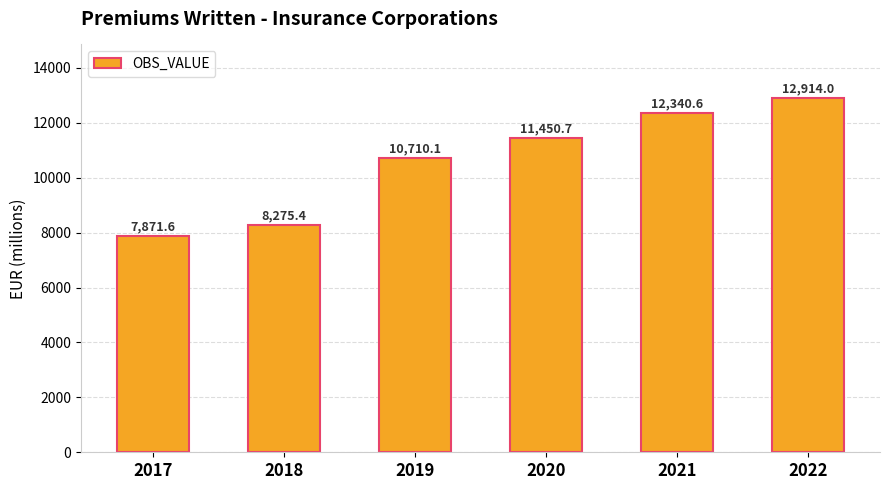

How many values are below 11450?

3